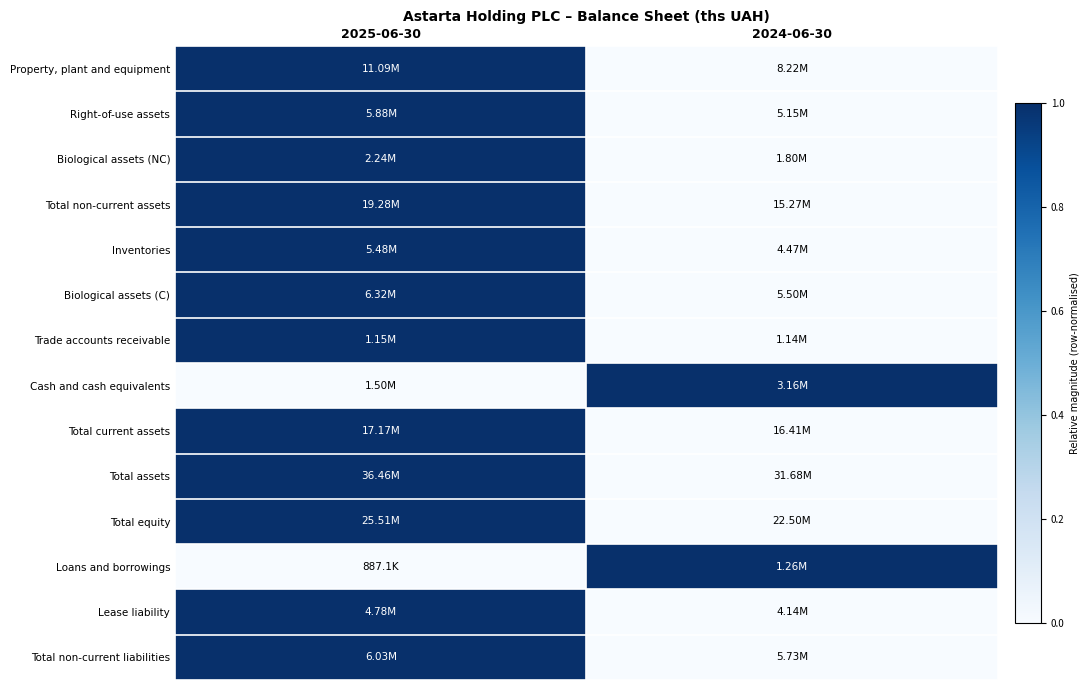

How many series are shown in this chart?

14